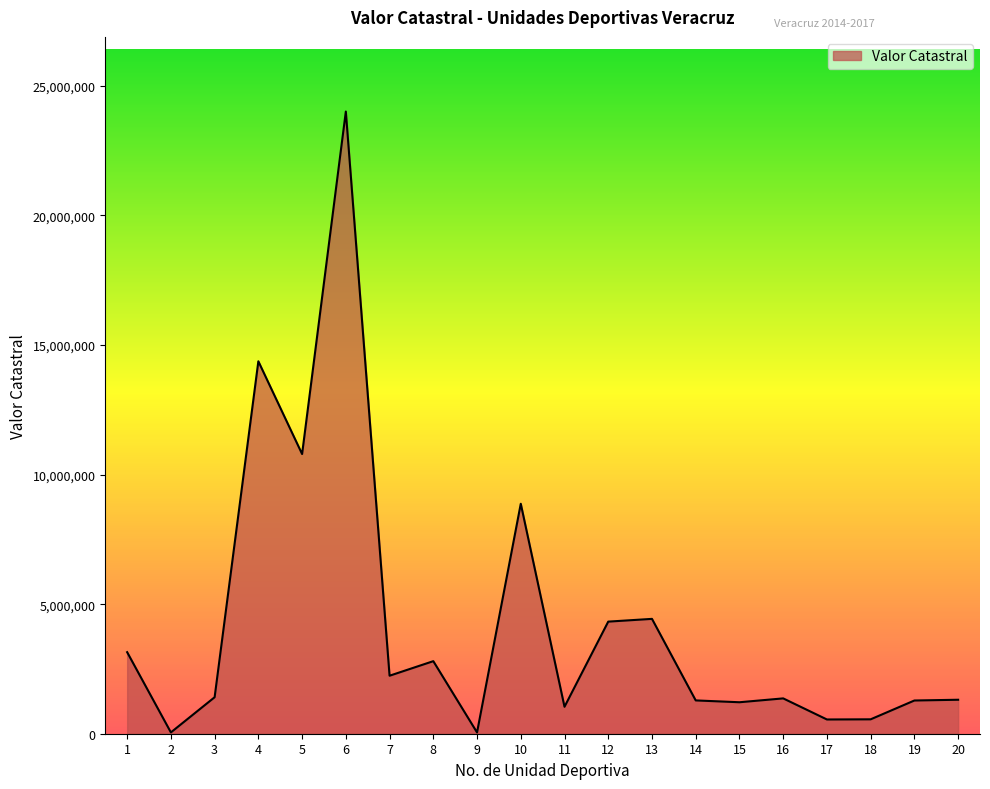

At which label is the value closest to 12030404?

5